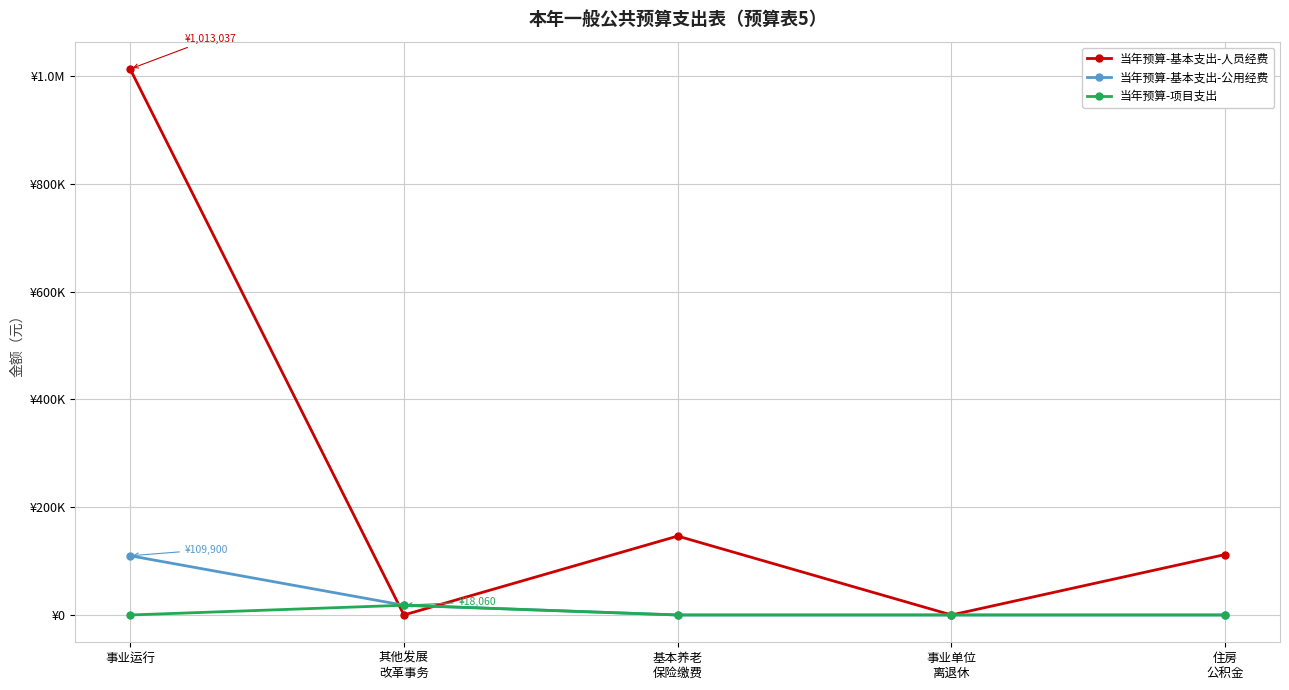

At which label is 当年预算-基本支出-人员经费 closest to 506518?

基本养老
保险缴费